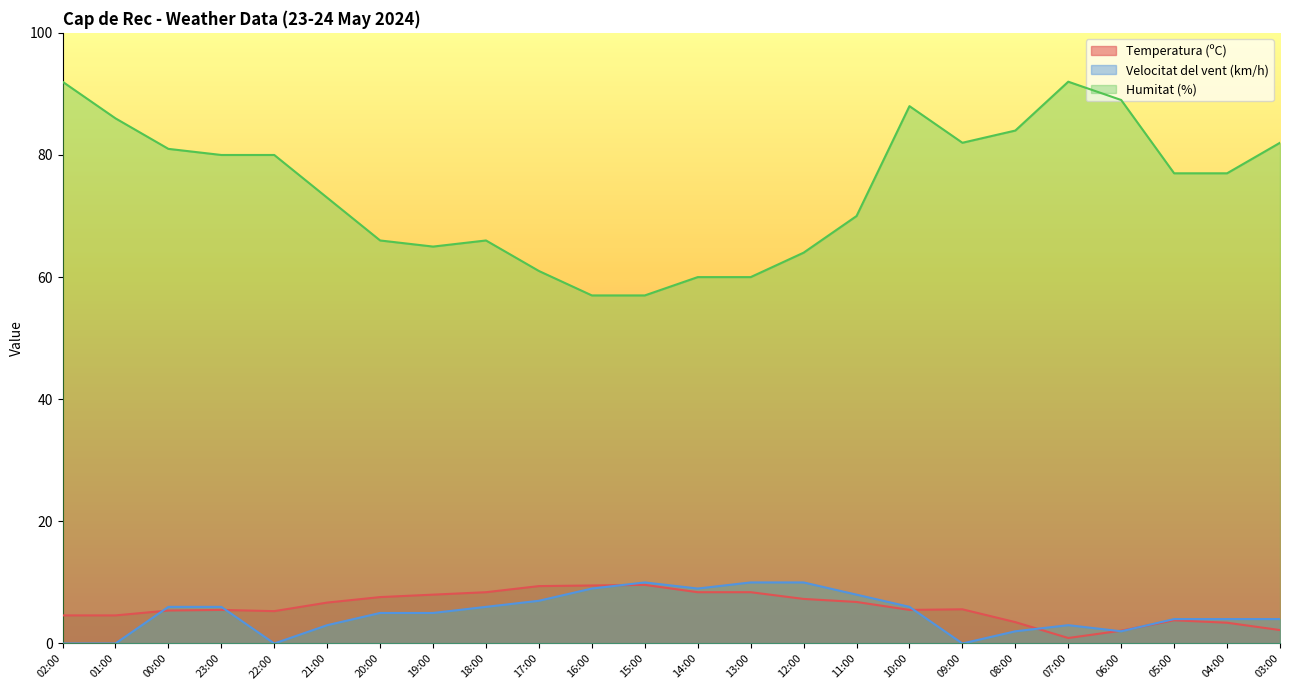

Which label corresponds to the largest value in the chart?

02:00